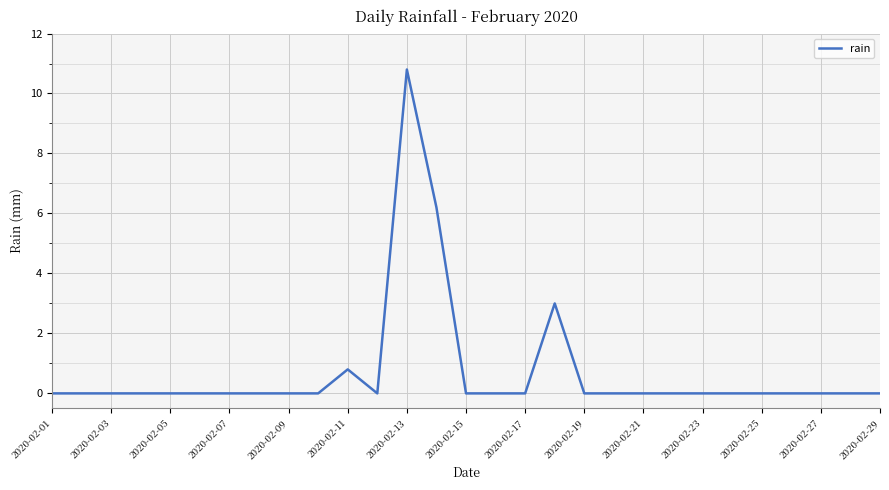

What is the difference between the maximum and minimum values?

10.8